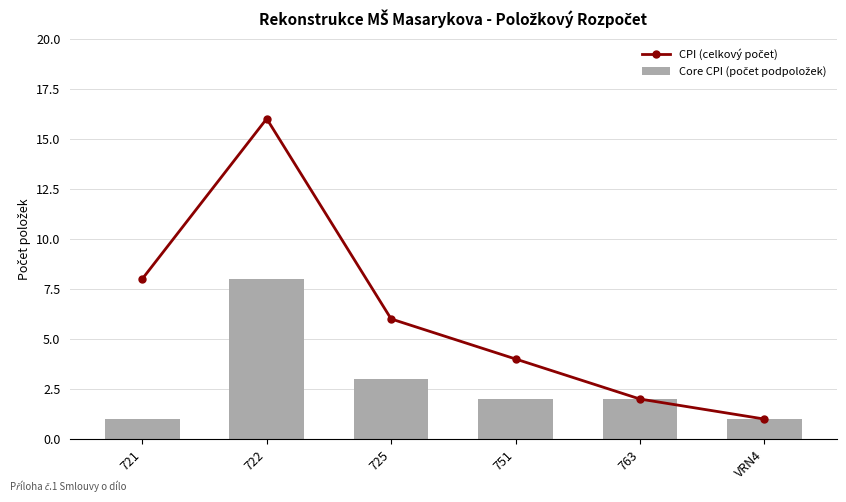

What is the difference between the second highest and minimum values in the CPI (celkový počet) series?

7